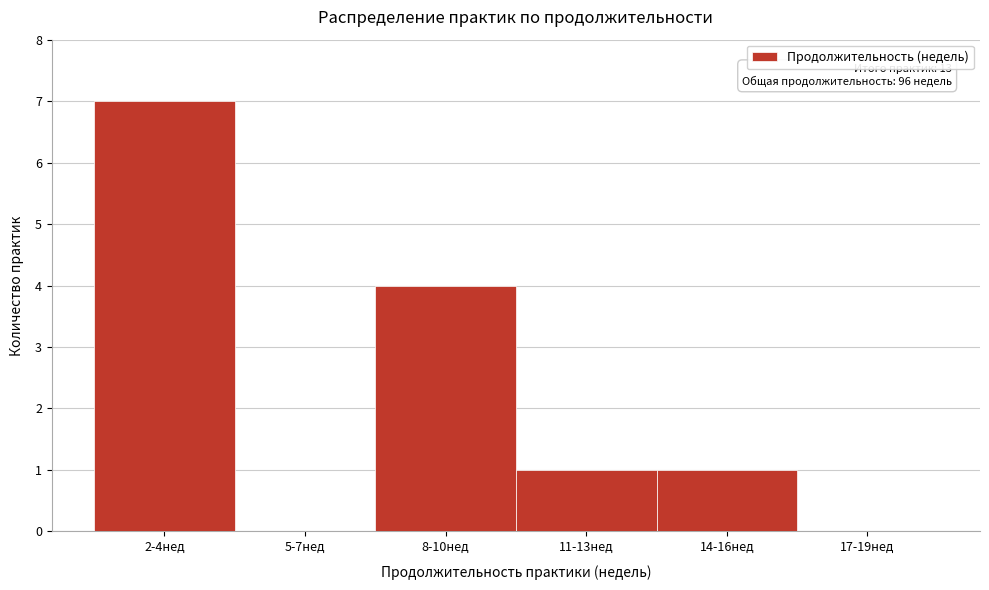

Reading right to left, list all the values displayed in this chart.

17-19нед=0	14-16нед=1	11-13нед=1	8-10нед=4	5-7нед=0	2-4нед=7